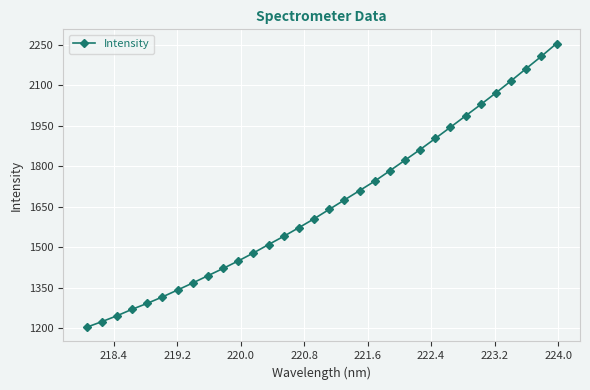

What is the greatest value displayed?

2253.6